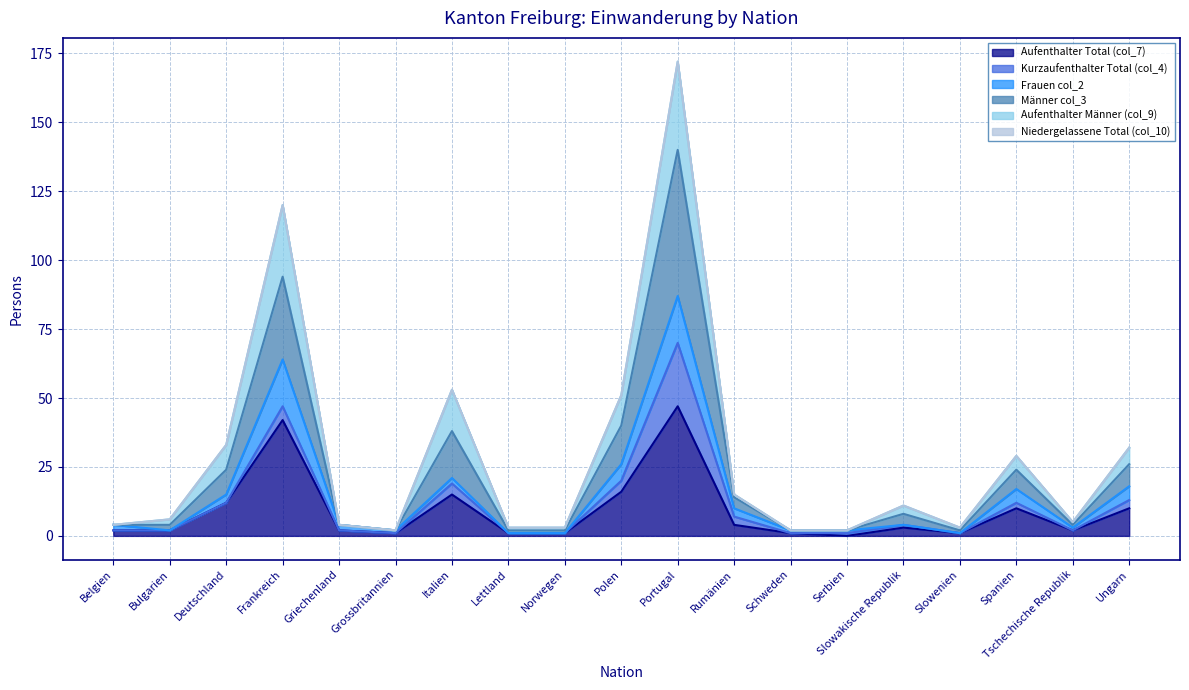

How many data points in Aufenthalter Männer (col_9) are above 6?

9